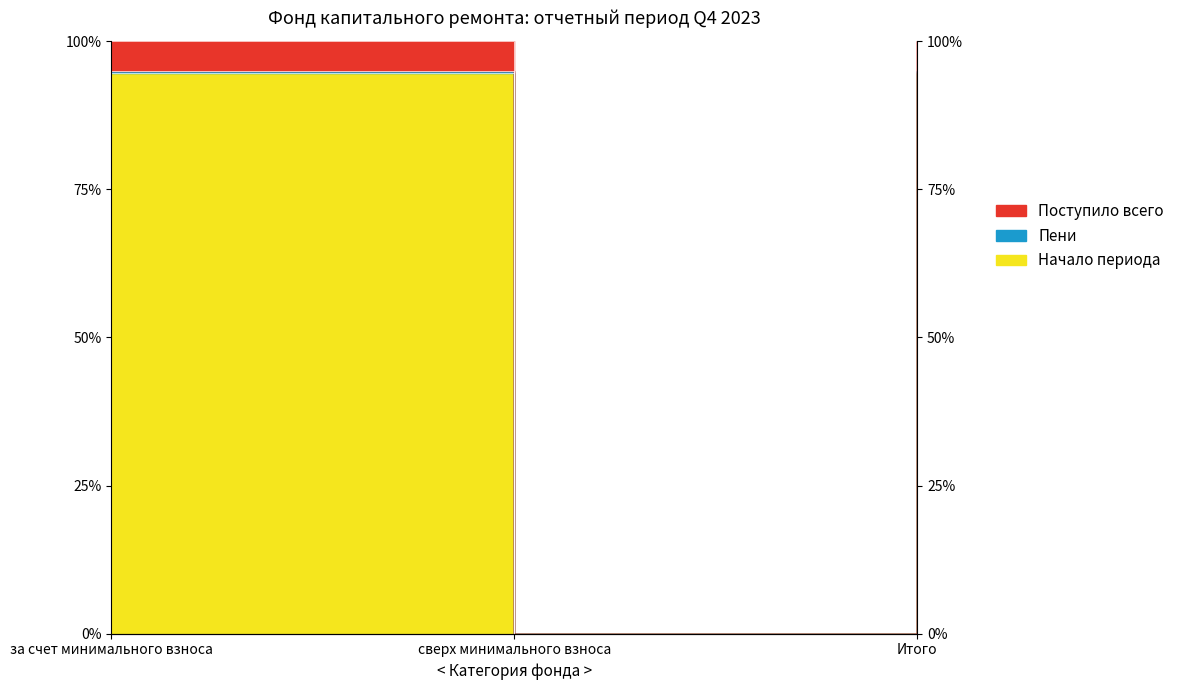

At how many categories does at least one series exceed 28?

2